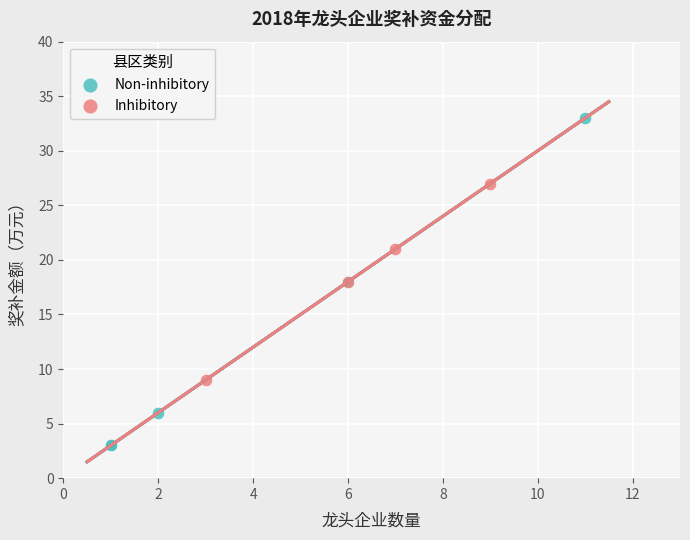

Which series reaches the maximum Y coordinate?

Non-inhibitory